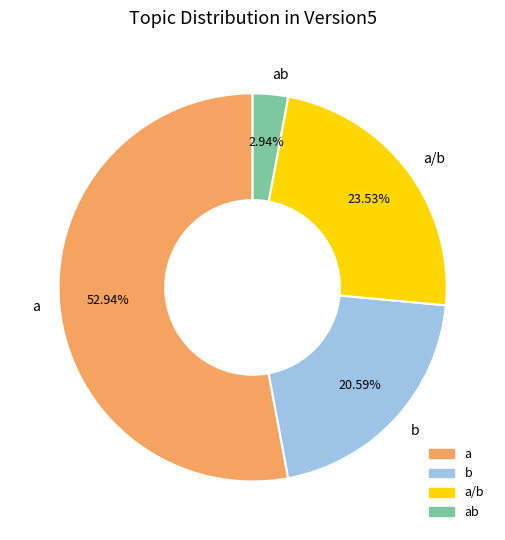

Combined, do b and a account for over 50%?

Yes